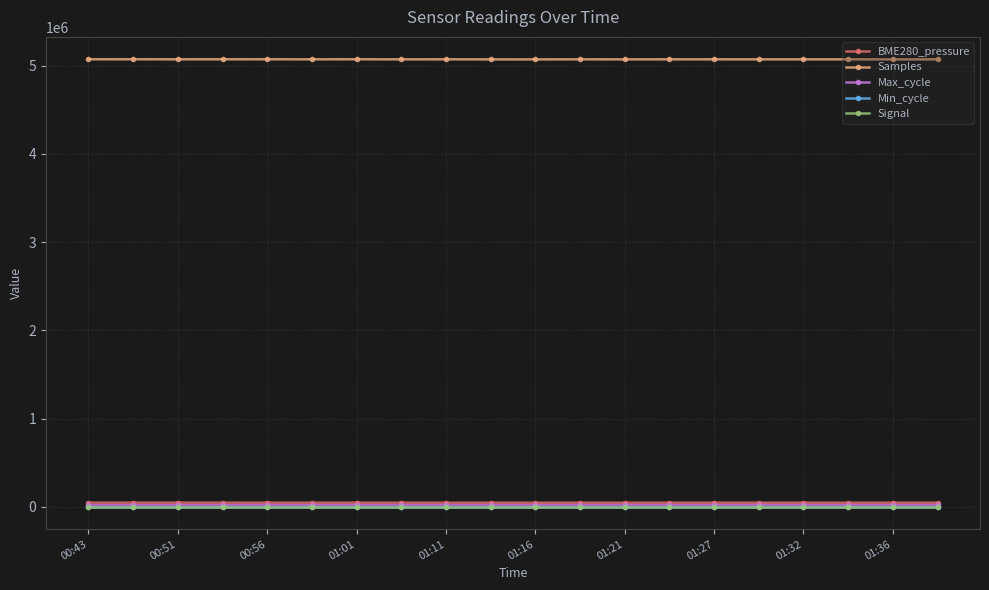

Which series has the largest total across all categories?

Samples